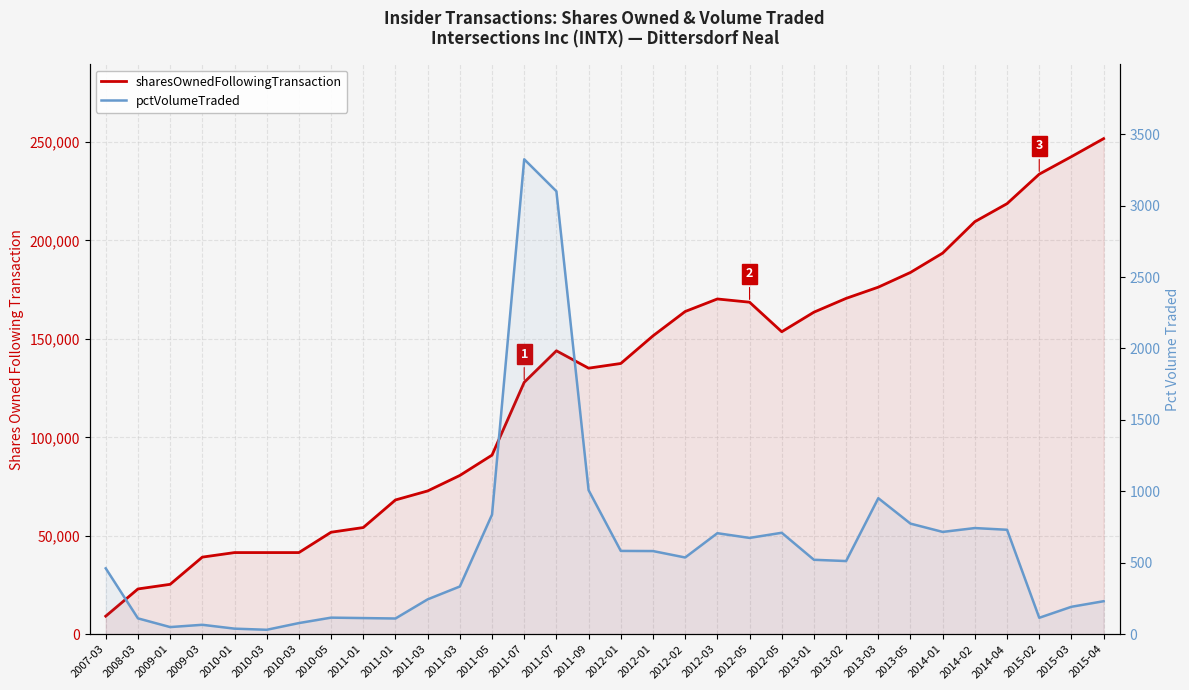

Does the chart display data point markers on the line(s)?

No